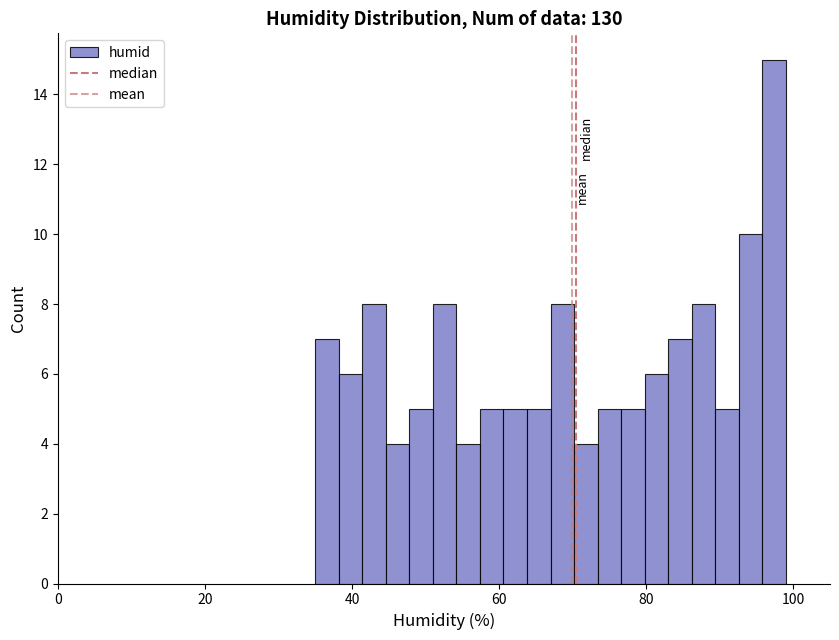

Around what value on the x-axis is the tallest bar? Give the approximate position of its centre, as read against the axis.

98